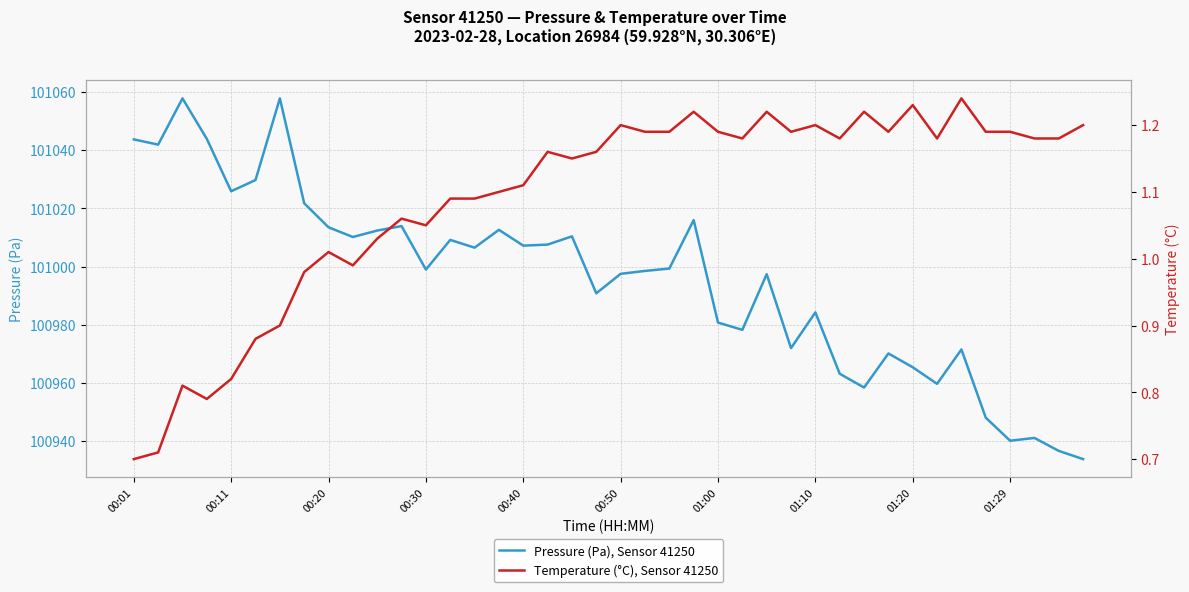

What is the total value across all series at 25?

100979.4